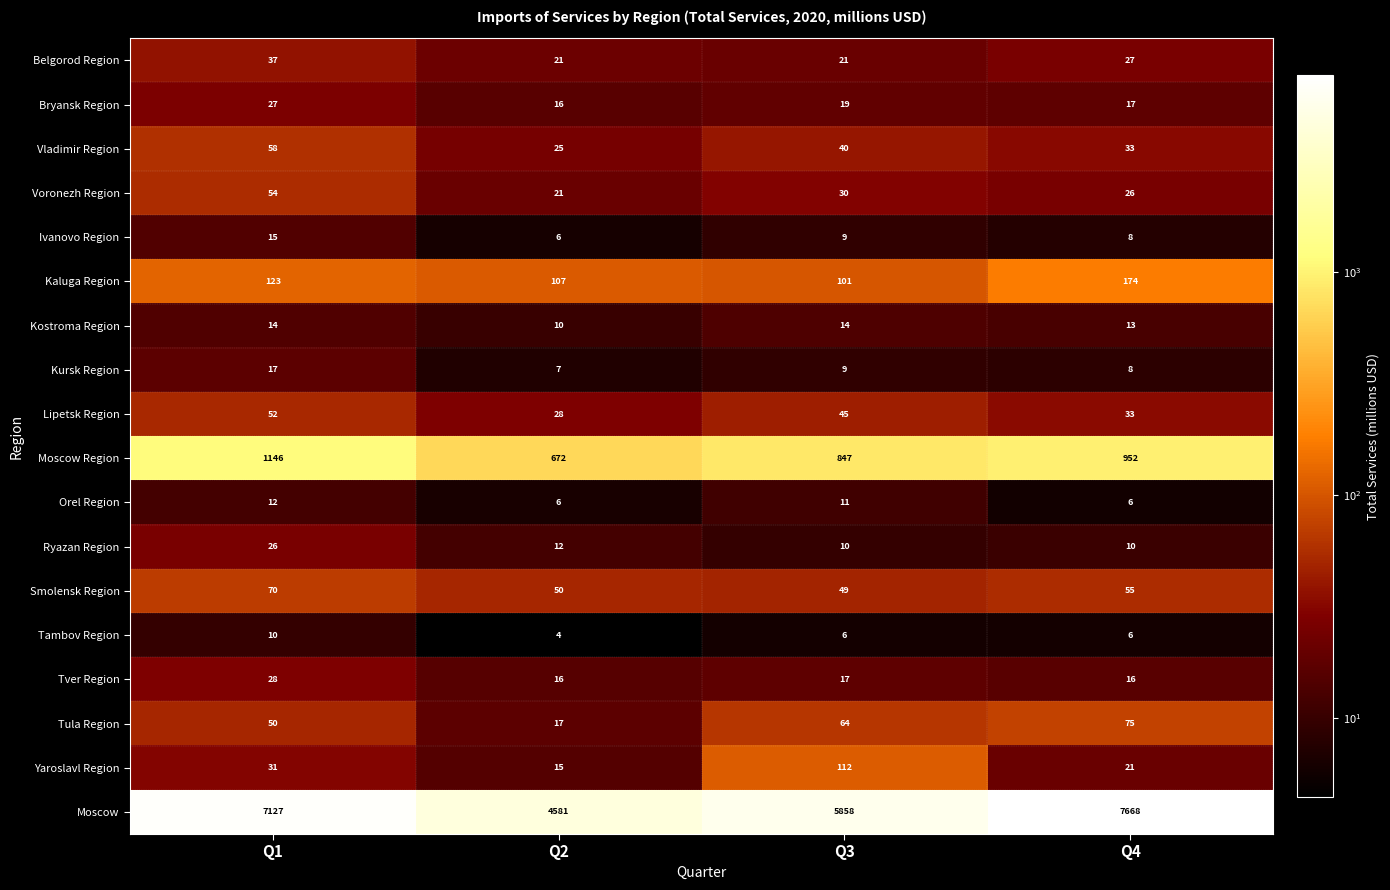

How many distinct data groups are displayed?

18